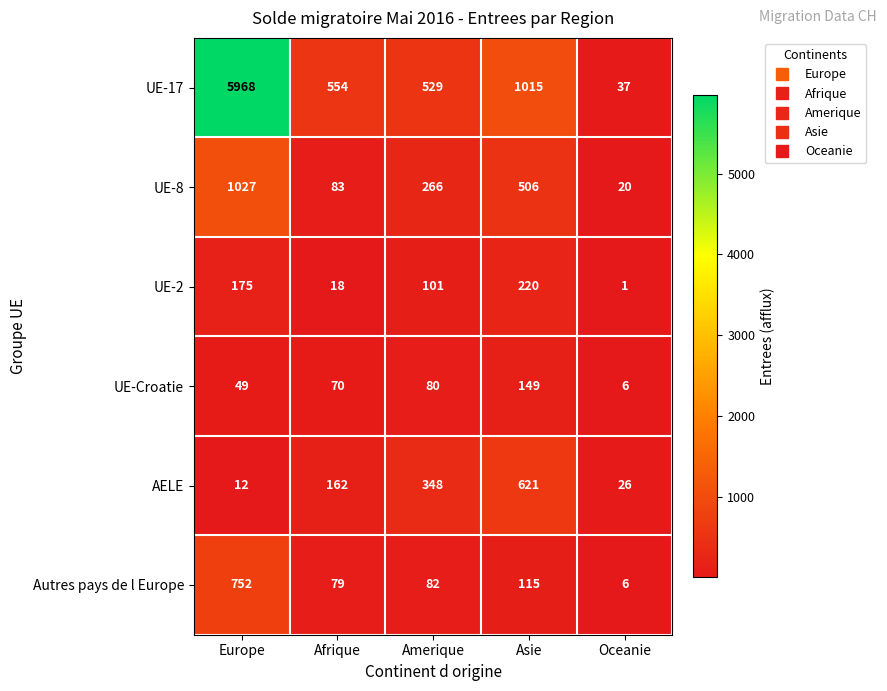

Reading left to right, list all the values displayed in this chart.

UE-17: 5968	554	529	1015	37
UE-8: 1027	83	266	506	20
UE-2: 175	18	101	220	1
UE-Croatie: 49	70	80	149	6
AELE: 12	162	348	621	26
Autres pays de l Europe: 752	79	82	115	6